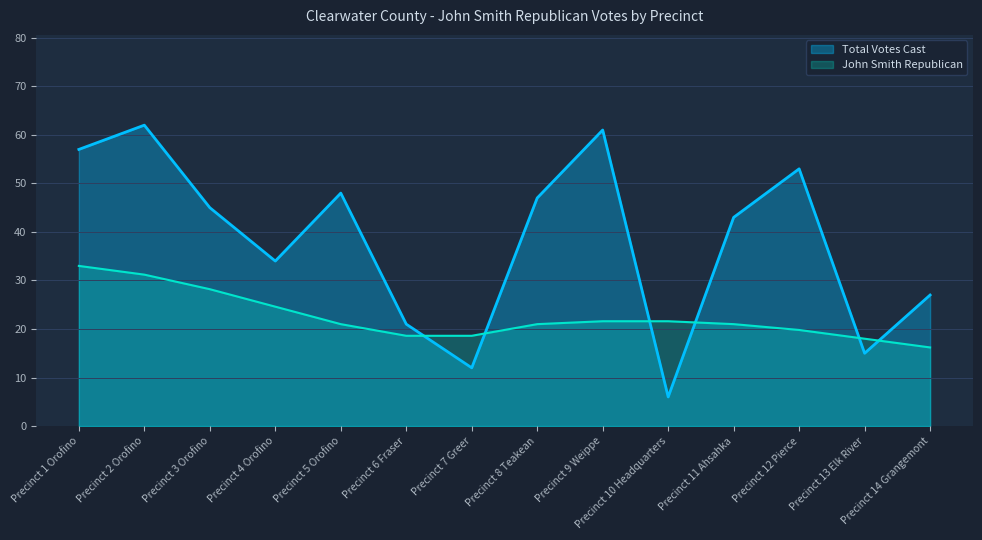

The chart shows a value of 21 at Precinct 6 Fraser. True or false?

True